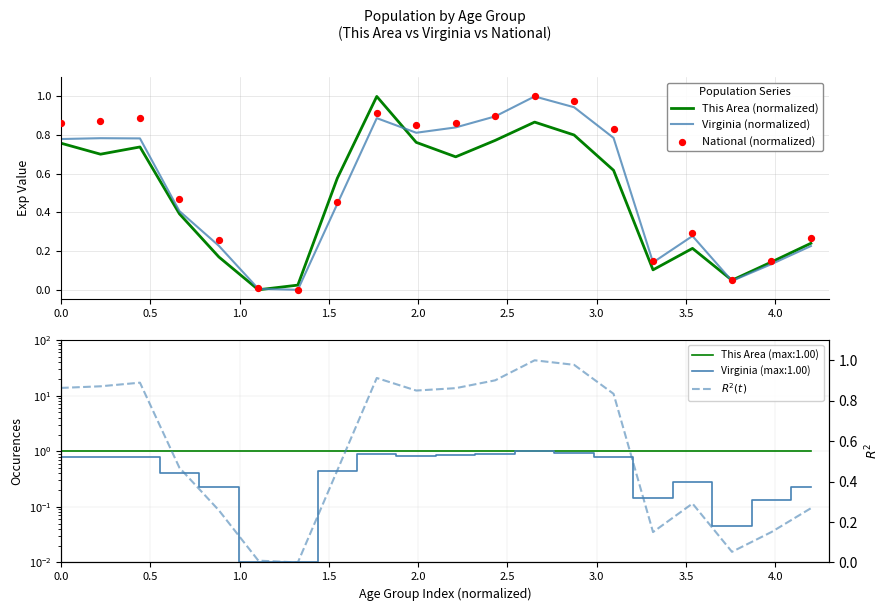

What is the highest value of the This Area (normalized) series?

1.0